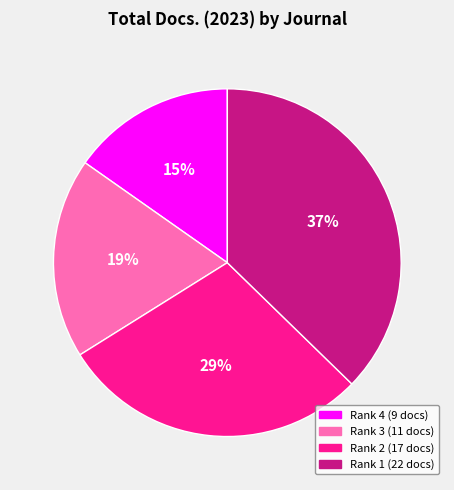

To the nearest percent, what is the average slice percentage?

25%